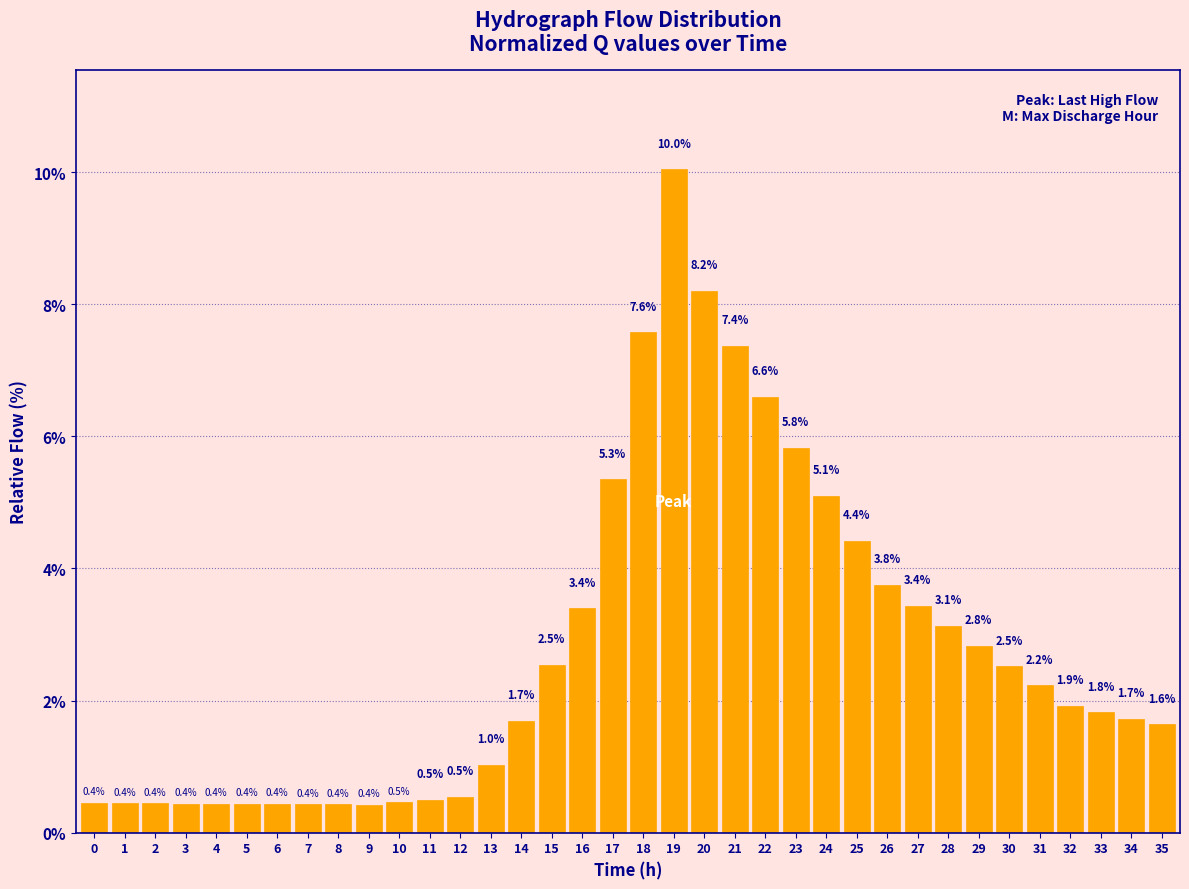

Reading right to left, list all the values displayed in this chart.

1.6	1.7	1.8	1.9	2.2	2.5	2.8	3.1	3.4	3.8	4.4	5.1	5.8	6.6	7.4	8.2	10.0	7.6	5.3	3.4	2.5	1.7	1.0	0.5	0.5	0.5	0.4	0.4	0.4	0.4	0.4	0.4	0.4	0.4	0.4	0.4